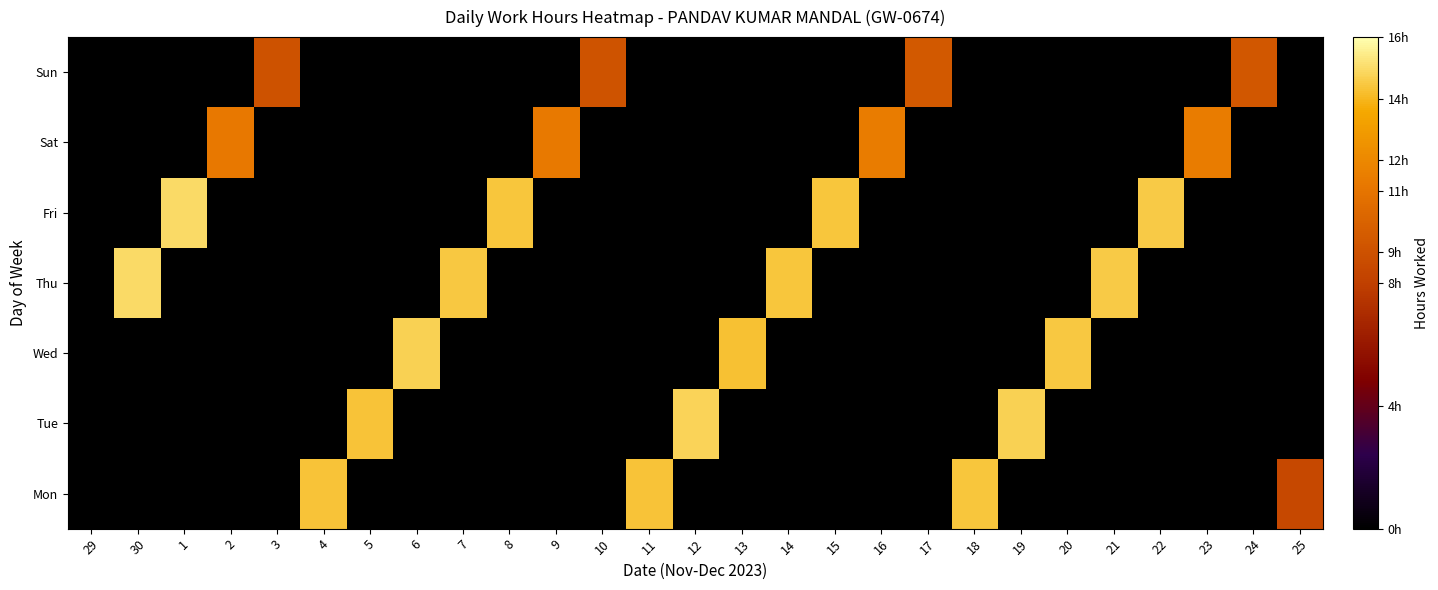

Reading left to right, what are all the values shown in this chart?

Mon: 29=0.0	30=0.0	1=0.0	2=0.0	3=0.0	4=14.3	5=0.0	6=0.0	7=0.0	8=0.0	9=0.0	10=0.0	11=14.3	12=0.0	13=0.0	14=0.0	15=0.0	16=0.0	17=0.0	18=14.4	19=0.0	20=0.0	21=0.0	22=0.0	23=0.0	24=0.0	25=8.5
Tue: 29=0.0	30=0.0	1=0.0	2=0.0	3=0.0	4=0.0	5=14.3	6=0.0	7=0.0	8=0.0	9=0.0	10=0.0	11=0.0	12=14.8	13=0.0	14=0.0	15=0.0	16=0.0	17=0.0	18=0.0	19=14.7	20=0.0	21=0.0	22=0.0	23=0.0	24=0.0	25=0.0
Wed: 29=0.0	30=0.0	1=0.0	2=0.0	3=0.0	4=0.0	5=0.0	6=14.7	7=0.0	8=0.0	9=0.0	10=0.0	11=0.0	12=0.0	13=14.3	14=0.0	15=0.0	16=0.0	17=0.0	18=0.0	19=0.0	20=14.4	21=0.0	22=0.0	23=0.0	24=0.0	25=0.0
Thu: 29=0.0	30=15.0	1=0.0	2=0.0	3=0.0	4=0.0	5=0.0	6=0.0	7=14.5	8=0.0	9=0.0	10=0.0	11=0.0	12=0.0	13=0.0	14=14.4	15=0.0	16=0.0	17=0.0	18=0.0	19=0.0	20=0.0	21=14.5	22=0.0	23=0.0	24=0.0	25=0.0
Fri: 29=0.0	30=0.0	1=15.0	2=0.0	3=0.0	4=0.0	5=0.0	6=0.0	7=0.0	8=14.4	9=0.0	10=0.0	11=0.0	12=0.0	13=0.0	14=0.0	15=14.4	16=0.0	17=0.0	18=0.0	19=0.0	20=0.0	21=0.0	22=14.5	23=0.0	24=0.0	25=0.0
Sat: 29=0.0	30=0.0	1=0.0	2=11.2	3=0.0	4=0.0	5=0.0	6=0.0	7=0.0	8=0.0	9=11.3	10=0.0	11=0.0	12=0.0	13=0.0	14=0.0	15=0.0	16=11.4	17=0.0	18=0.0	19=0.0	20=0.0	21=0.0	22=0.0	23=11.4	24=0.0	25=0.0
Sun: 29=0.0	30=0.0	1=0.0	2=0.0	3=9.0	4=0.0	5=0.0	6=0.0	7=0.0	8=0.0	9=0.0	10=9.1	11=0.0	12=0.0	13=0.0	14=0.0	15=0.0	16=0.0	17=9.4	18=0.0	19=0.0	20=0.0	21=0.0	22=0.0	23=0.0	24=9.4	25=0.0